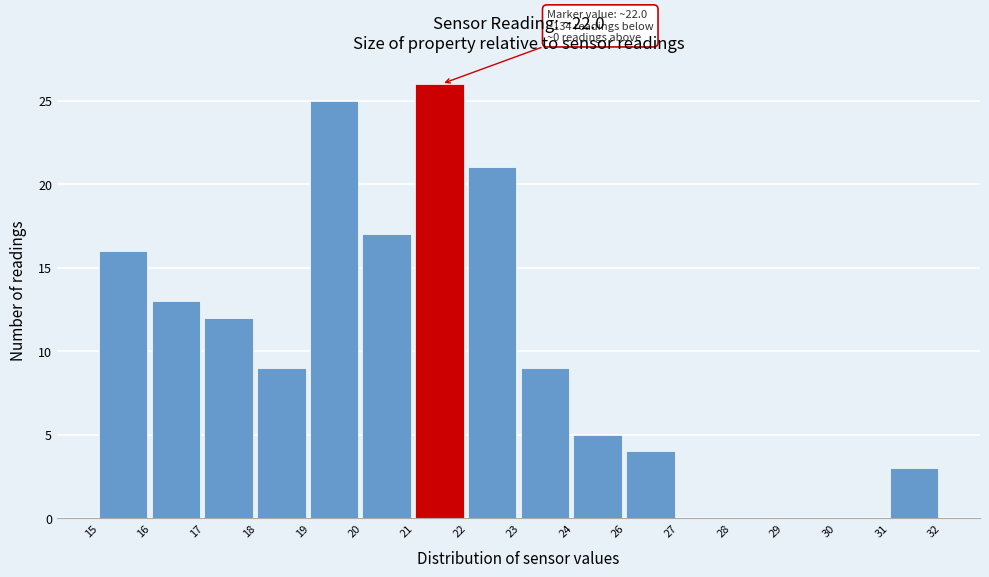

Reading right to left, extract all data points from this chart.

31=3	30=0	29=0	28=0	27=0	26=4	24=5	23=9	22=21	21=26	20=17	19=25	18=9	17=12	16=13	15=16